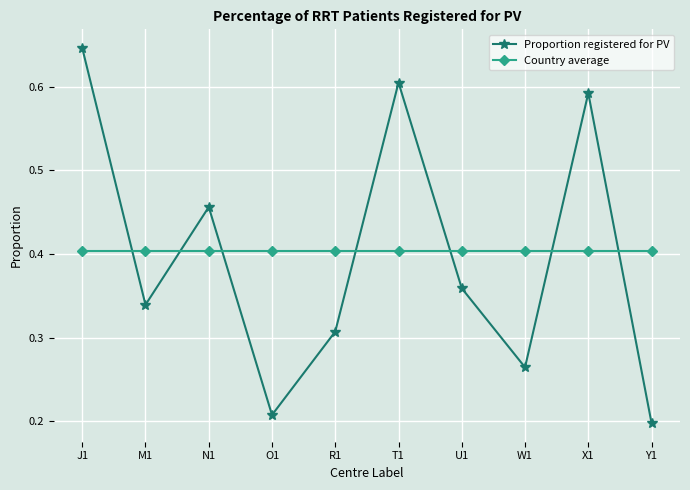

Which category has the highest value across all series?

J1